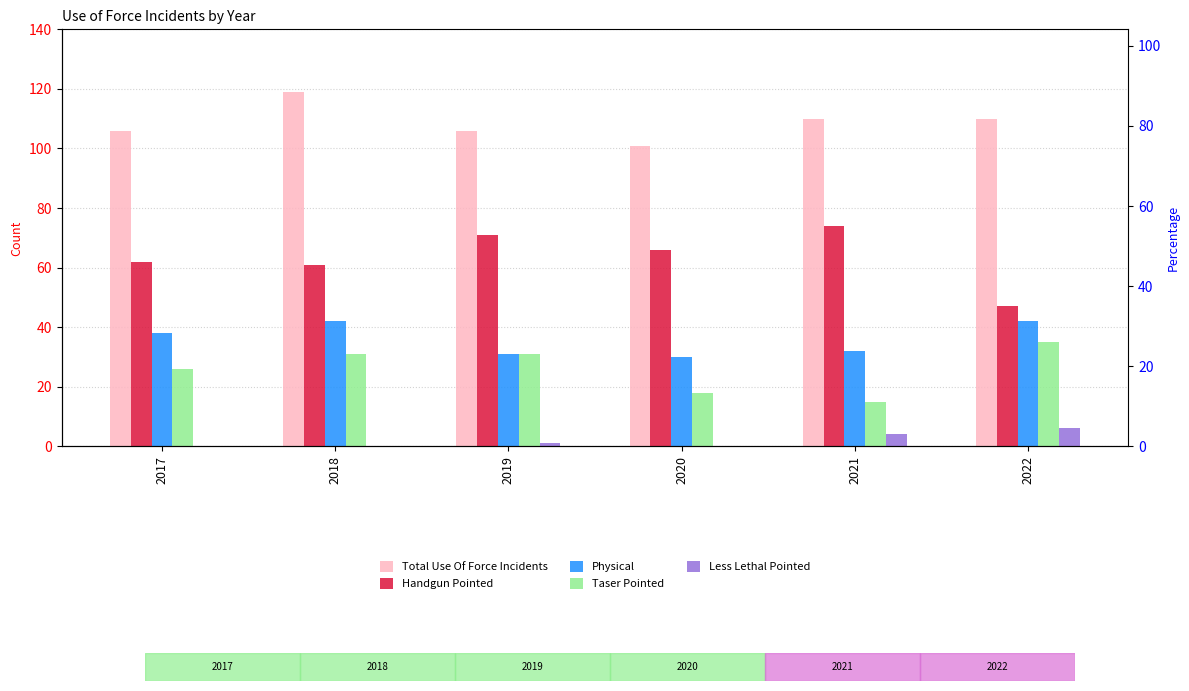

The Less Lethal Pointed series shows 4 at 2021. True or false?

True